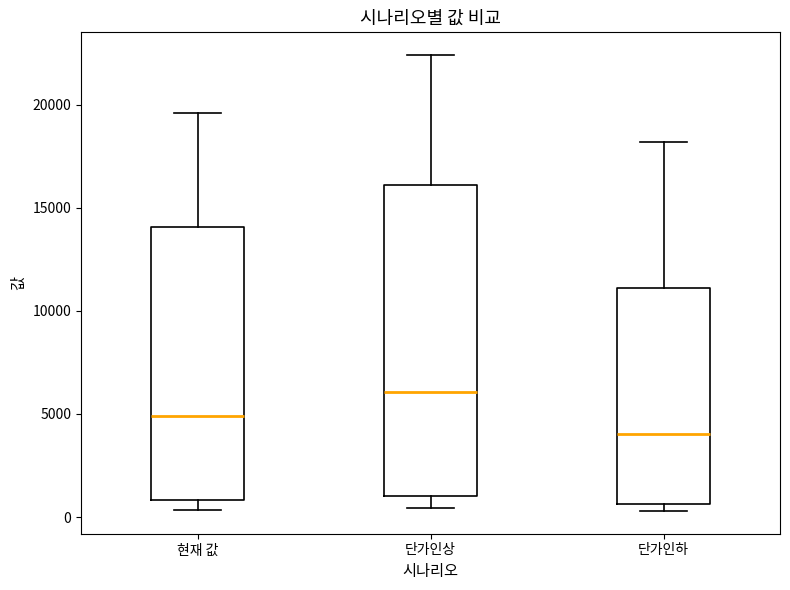

Which box's median line is the lowest?

단가인하